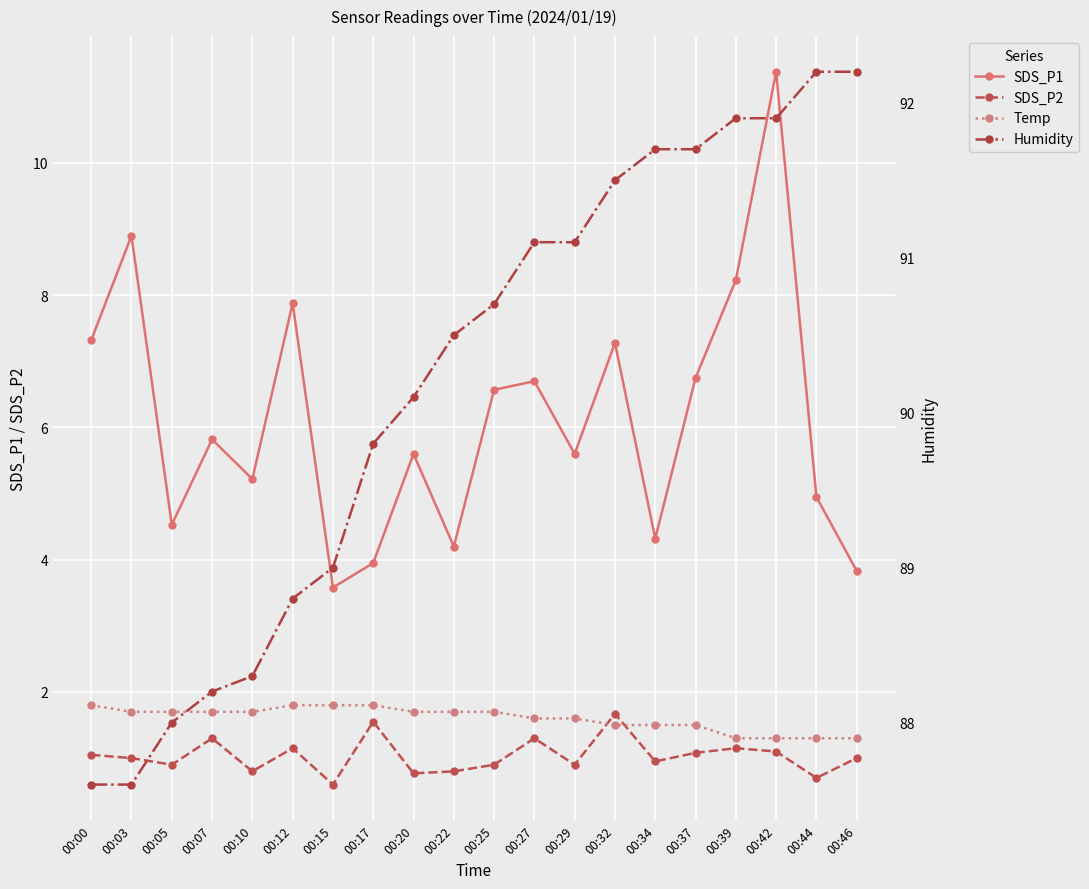

At how many categories does at least one series exceed 44?

20